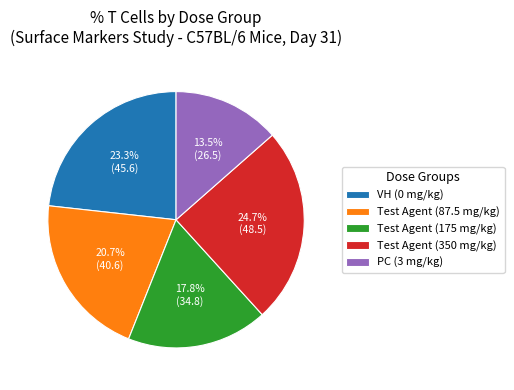

To the nearest percent, what percentage of the pie is Test Agent (175 mg/kg)?

18%